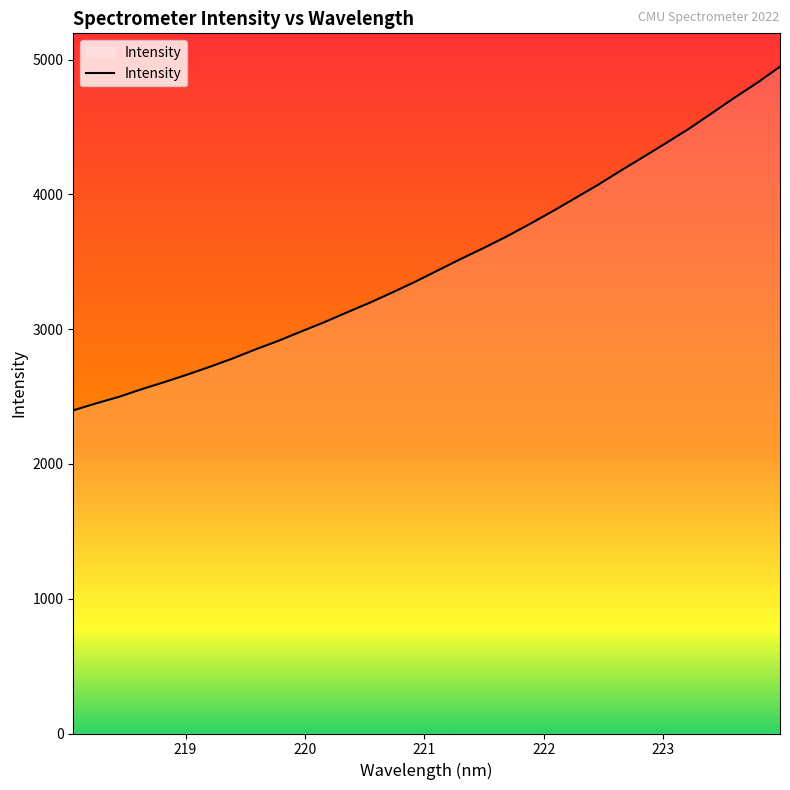

What is the minimum value shown in the chart?

2397.8